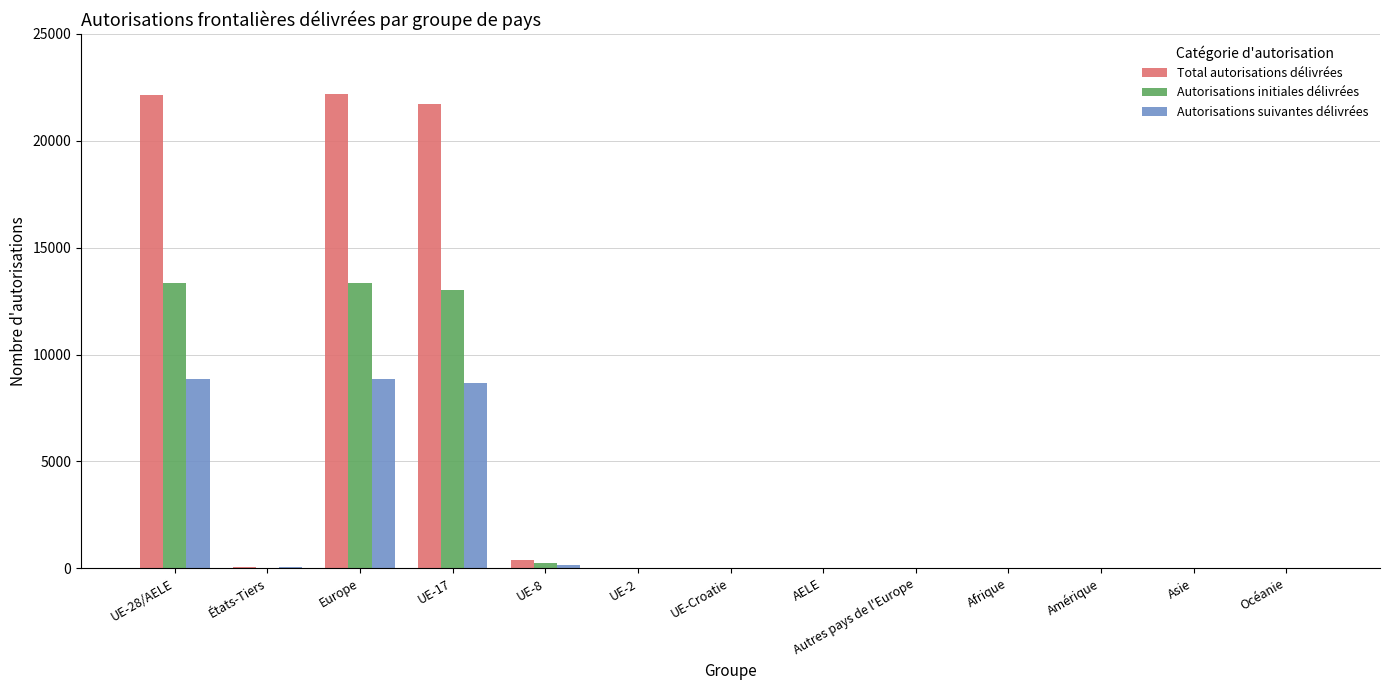

Is the value of Autorisations suivantes délivrées at UE-17 greater than the value of Autorisations initiales délivrées at États-Tiers?

Yes